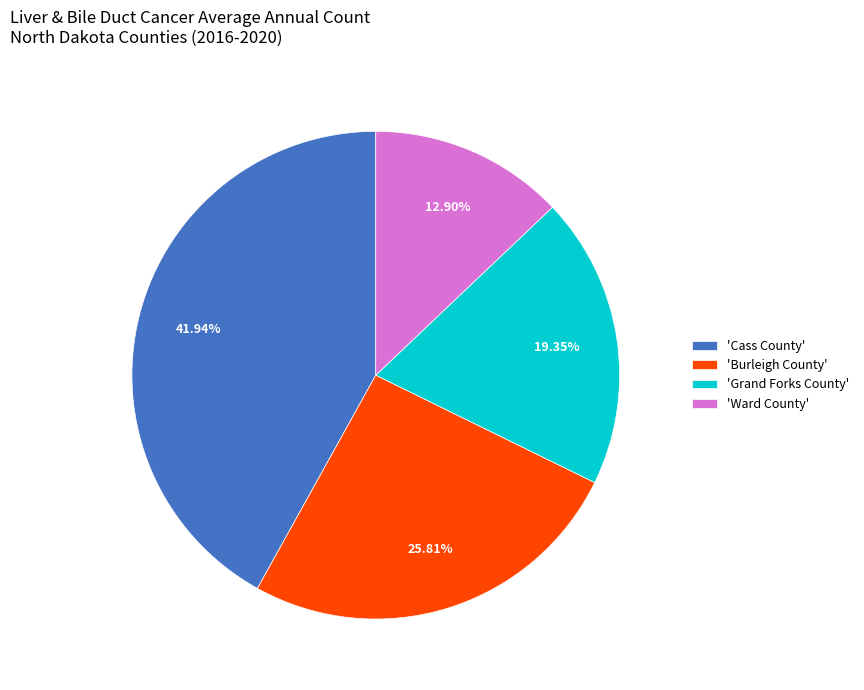

Is there a majority slice in this chart?

No